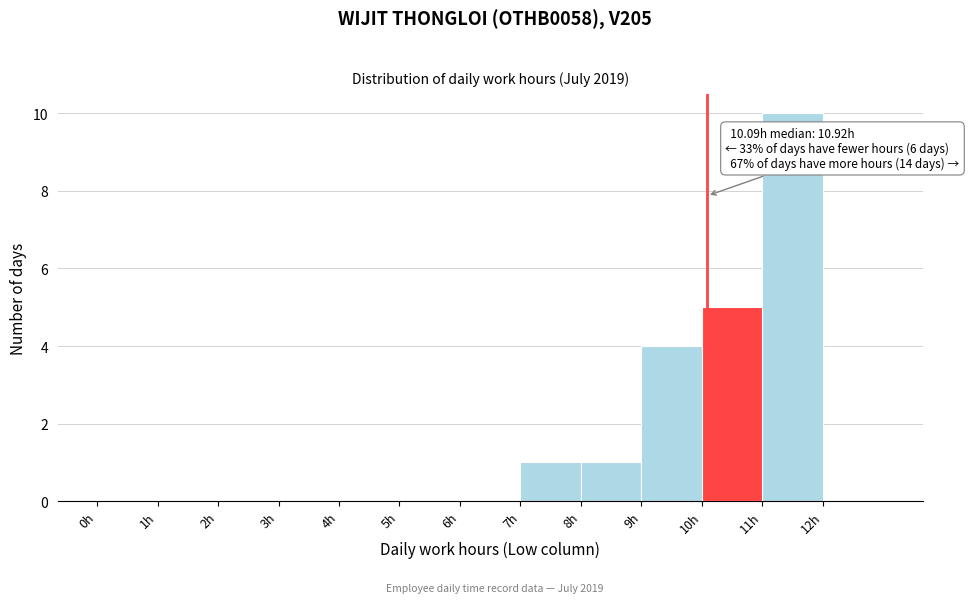

Over which range of the x-axis is the bar tallest?

11 to 12